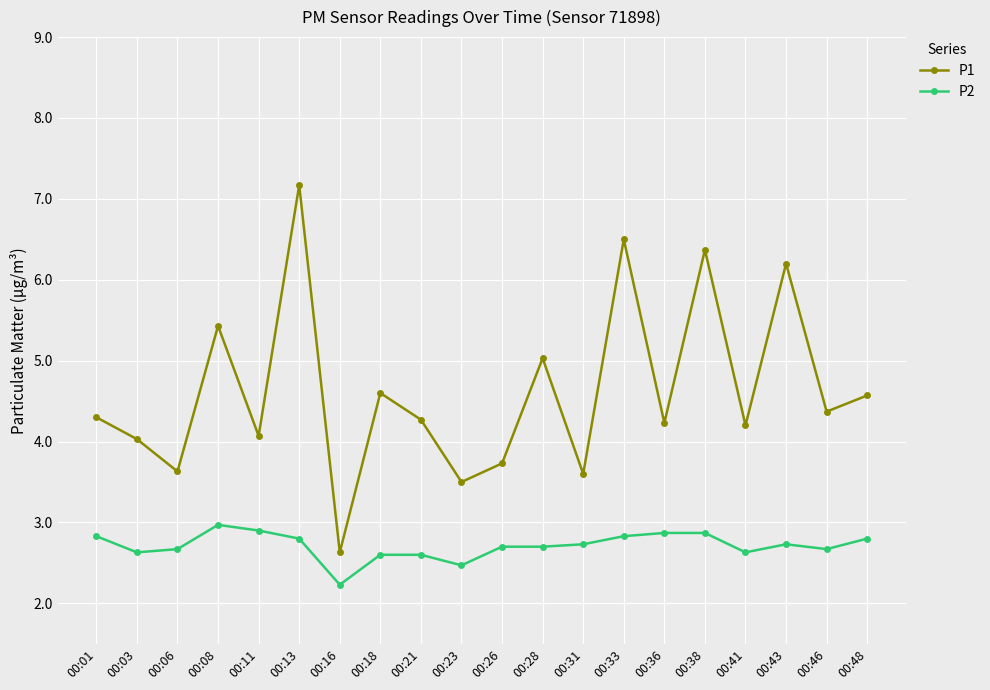

True or false: P1 has more than 1 points higher than both neighbors.

True